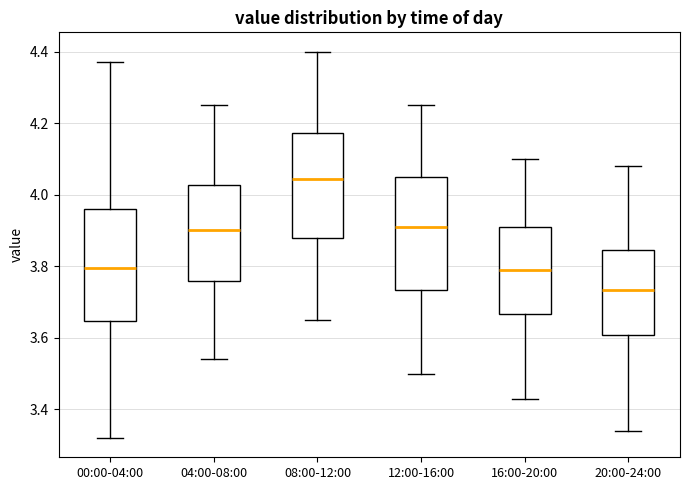

Reading left to right, read every box against the y-axis: the position of its median line, the range the box covers, and the ends of its whiskers. The values are not printed on the chart, so give them approximately, as read against the axis.

00:00-04:00: median 3.80, box 3.64 to 3.96, whiskers 3.32 to 4.38
04:00-08:00: median 3.90, box 3.76 to 4.02, whiskers 3.54 to 4.26
08:00-12:00: median 4.04, box 3.88 to 4.18, whiskers 3.66 to 4.40
12:00-16:00: median 3.92, box 3.74 to 4.06, whiskers 3.50 to 4.26
16:00-20:00: median 3.80, box 3.66 to 3.92, whiskers 3.44 to 4.10
20:00-24:00: median 3.74, box 3.60 to 3.84, whiskers 3.34 to 4.08